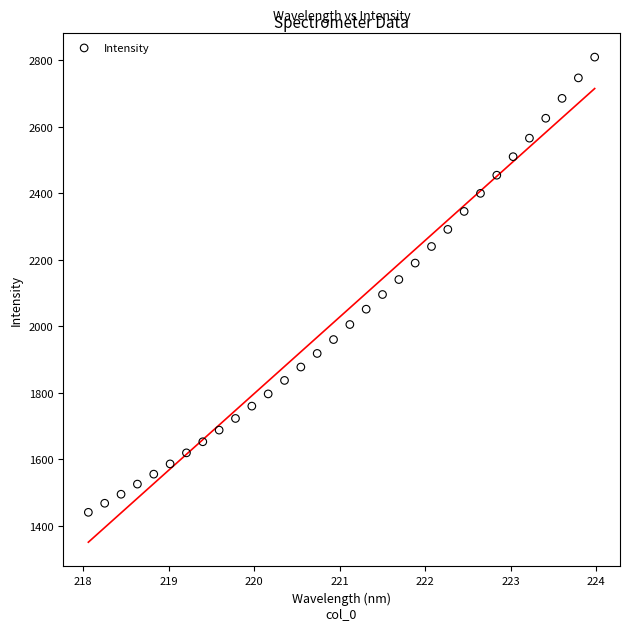

What is the range of X values (max minus min)?

5.9